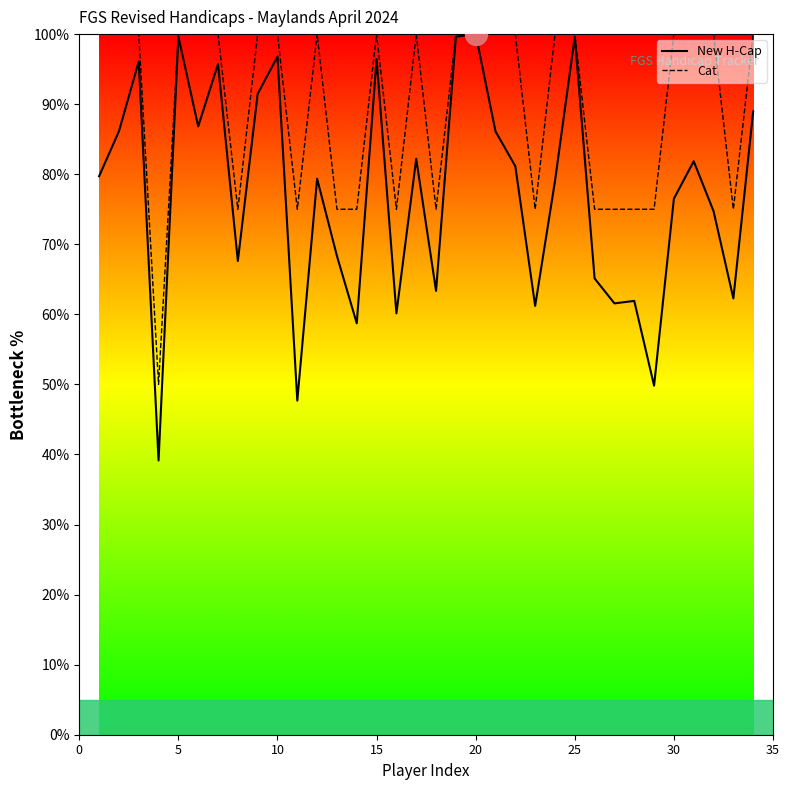

Which series has the largest total across all categories?

Cat